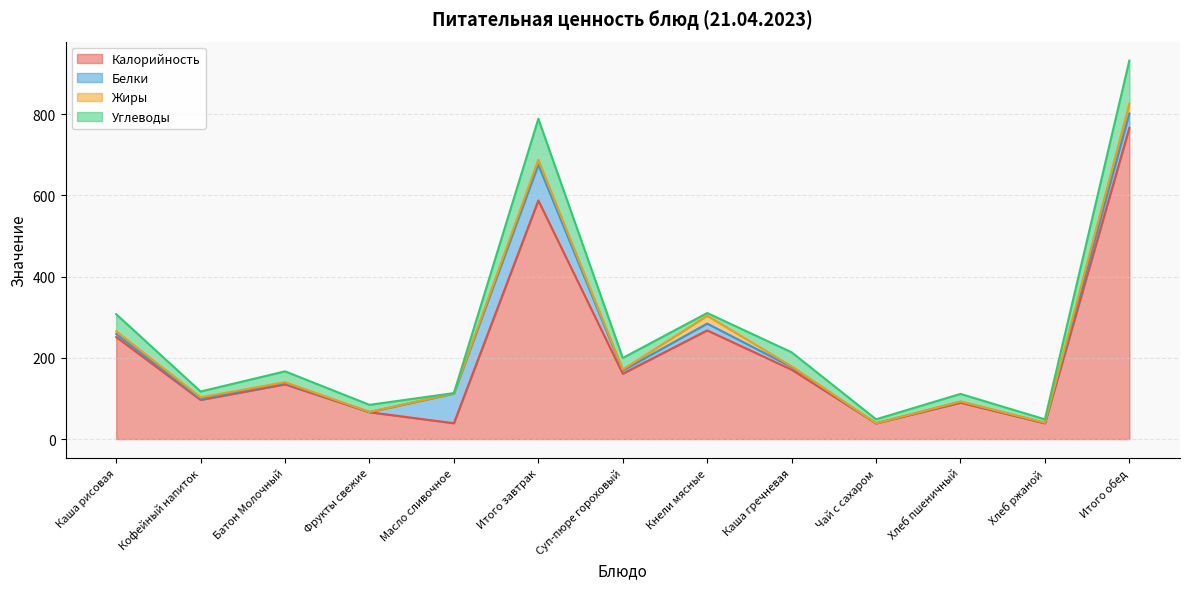

At which category is the sum across all series the highest?

Итого обед